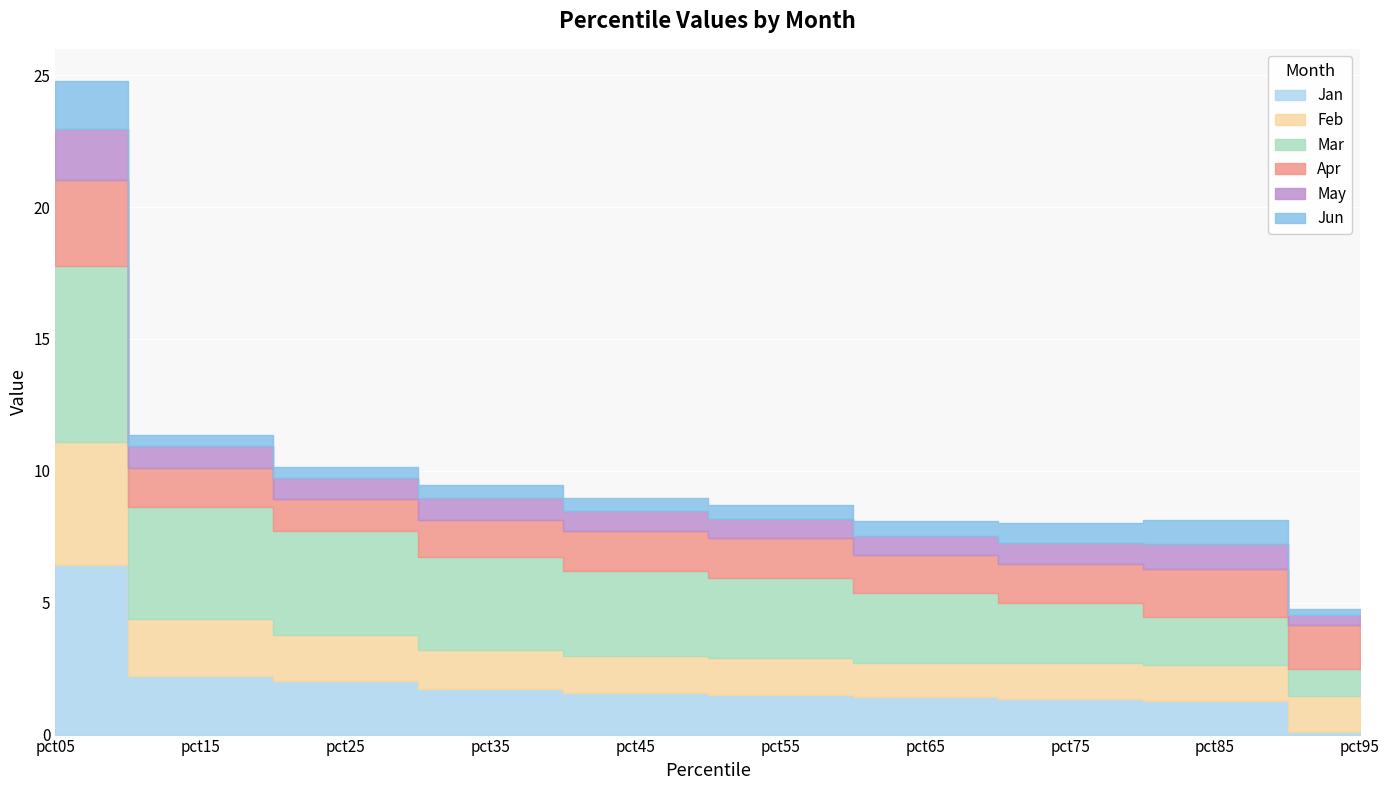

The value of Mar at pct35 is 3.5. True or false?

True